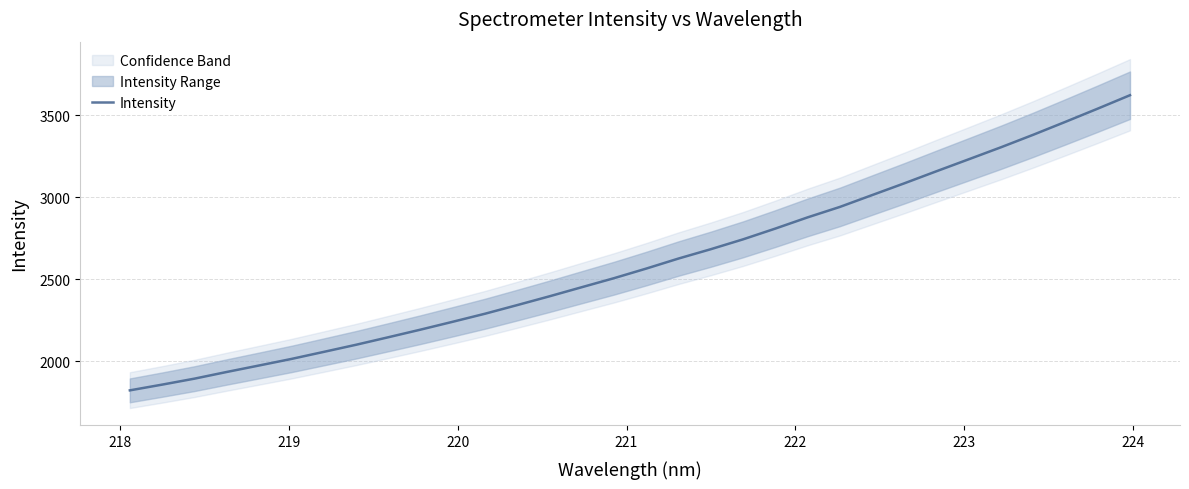

How many data points are less than 2564?

16